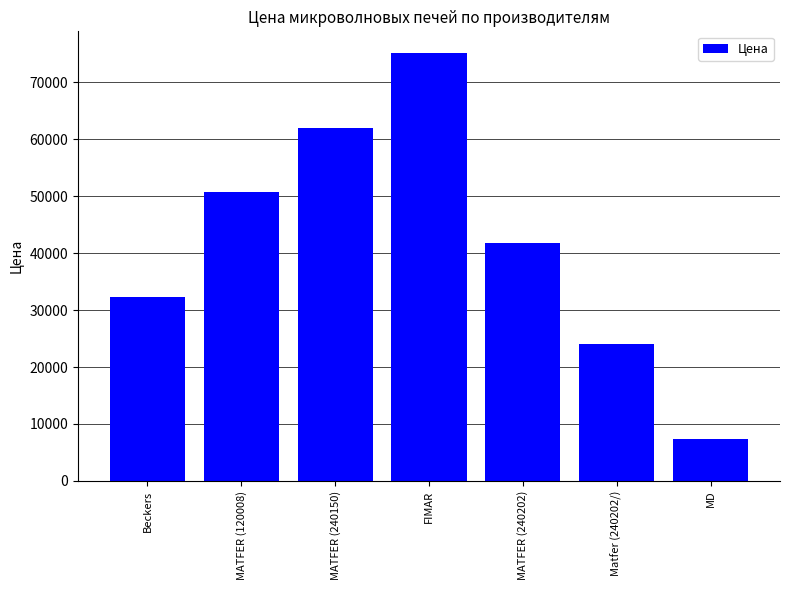

What is the ratio of the value at MATFER (120008) to the value at Matfer (240202/)?

2.1